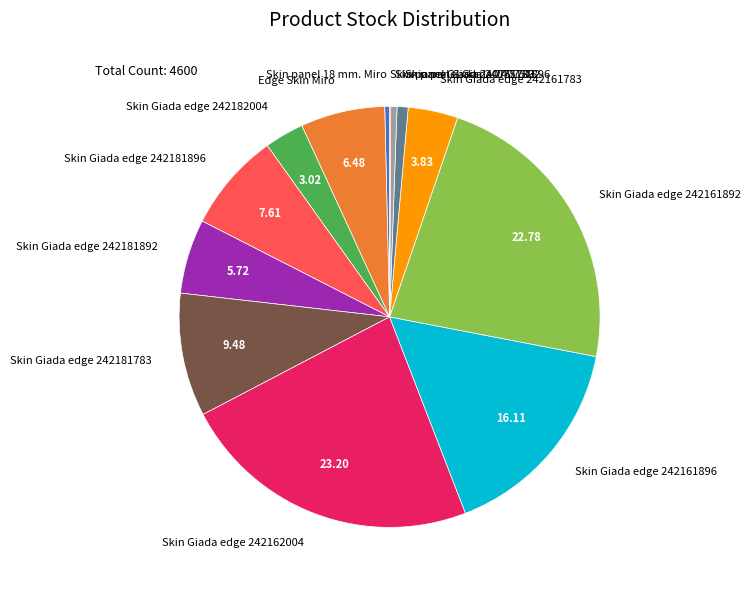

Approximately how many times larger is the value at Skin Giada edge 242161896 compared to Edge Skin Miro?

2.5